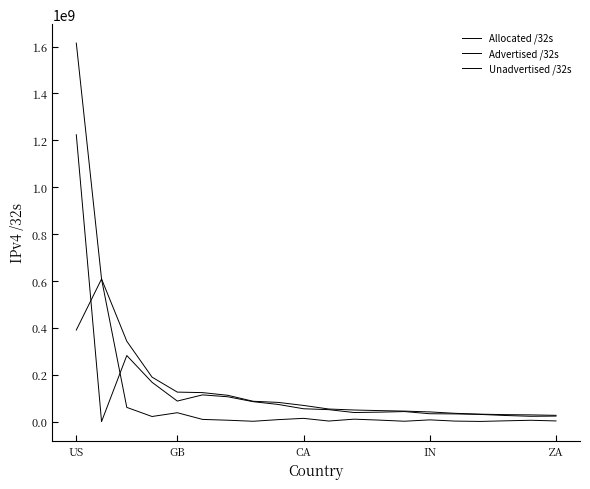

How many lines are shown in the chart?

3